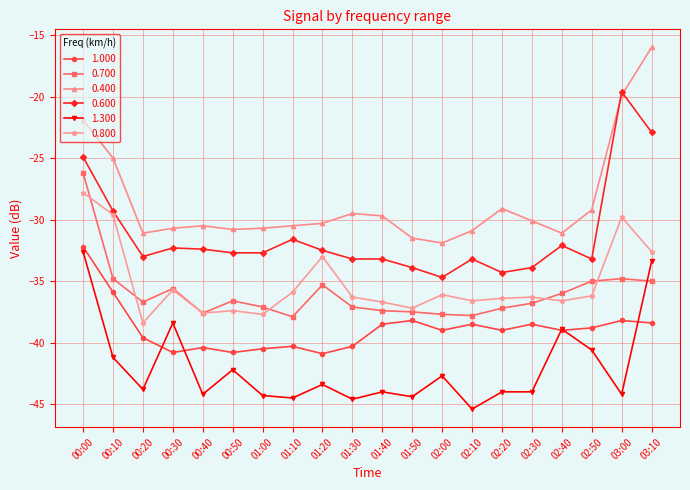

Where is the first local minimum for 0.400?

00:20